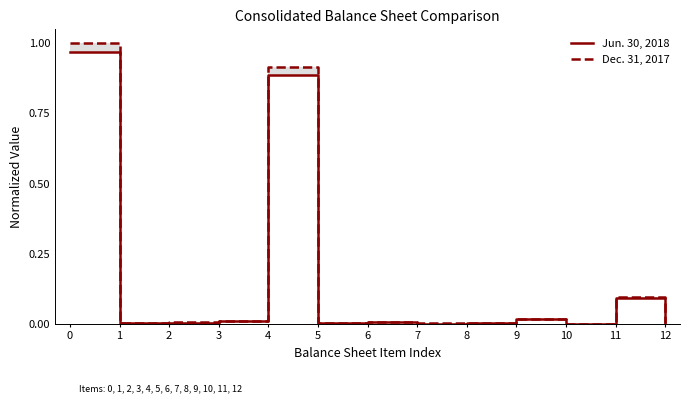

Which series ends up on top after the final intersection of Dec. 31, 2017 and Jun. 30, 2018?

Dec. 31, 2017